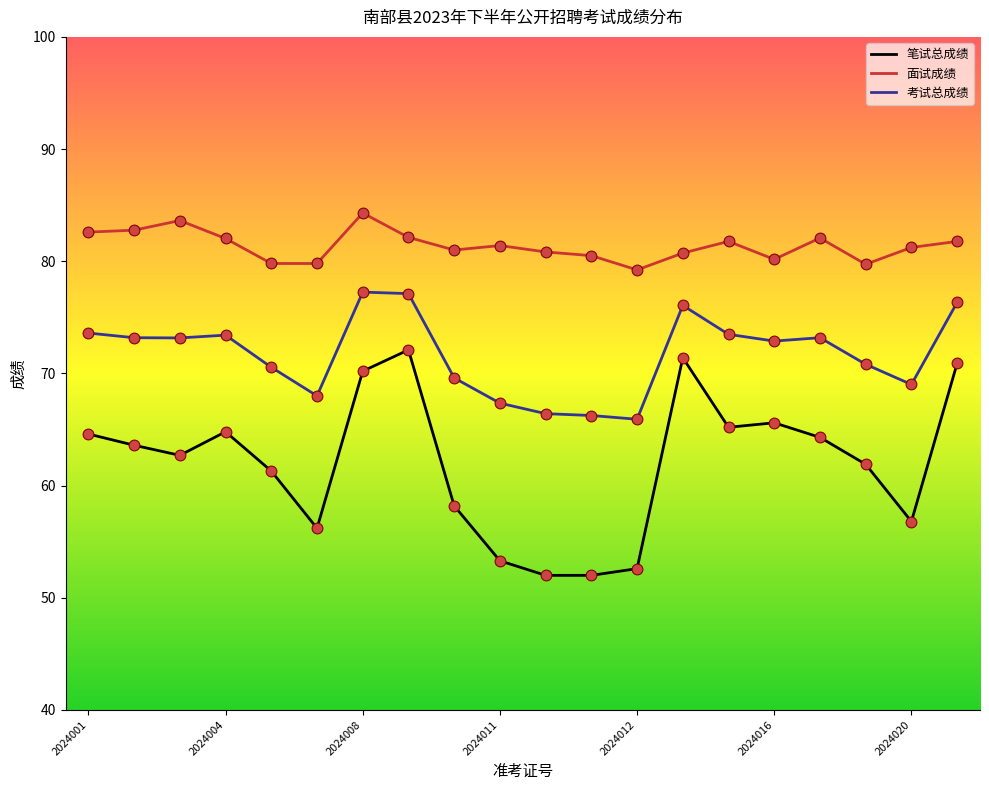

Which series has the largest total across all categories?

面试成绩